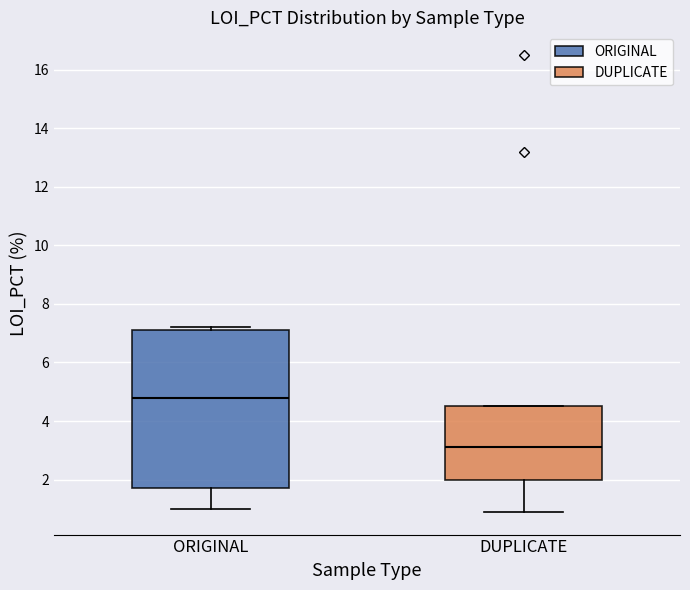

Reading left to right, transcribe this box plot: for each box, give where its median line is, the range the box spans, and where its two whiskers end, as read against the y-axis. The values are not printed on the chart, so give them approximately, as read against the axis.

ORIGINAL: median 4.8, box 1.8 to 7.2, whiskers 1.0 to 7.2 (just above the box's upper edge)
DUPLICATE: median 3.2, box 2.0 to 4.6, whiskers 1.0 to 4.6